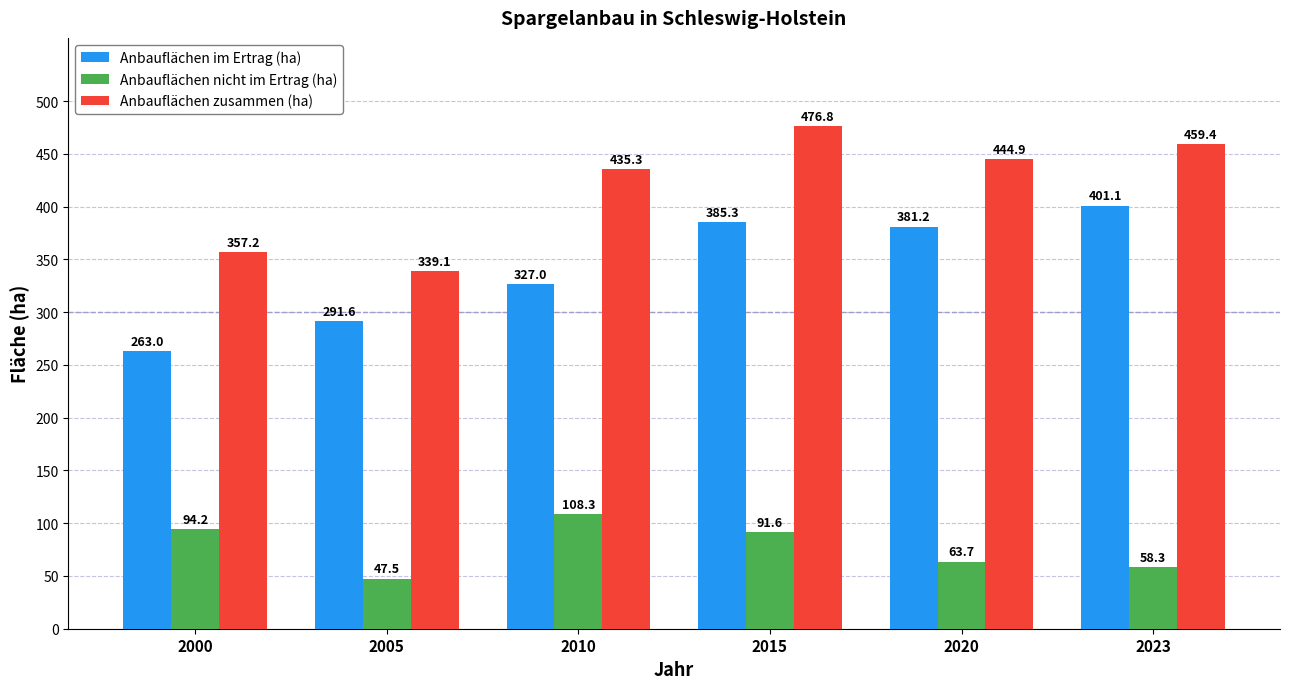

Which series has the largest total across all categories?

Anbauflächen zusammen (ha)